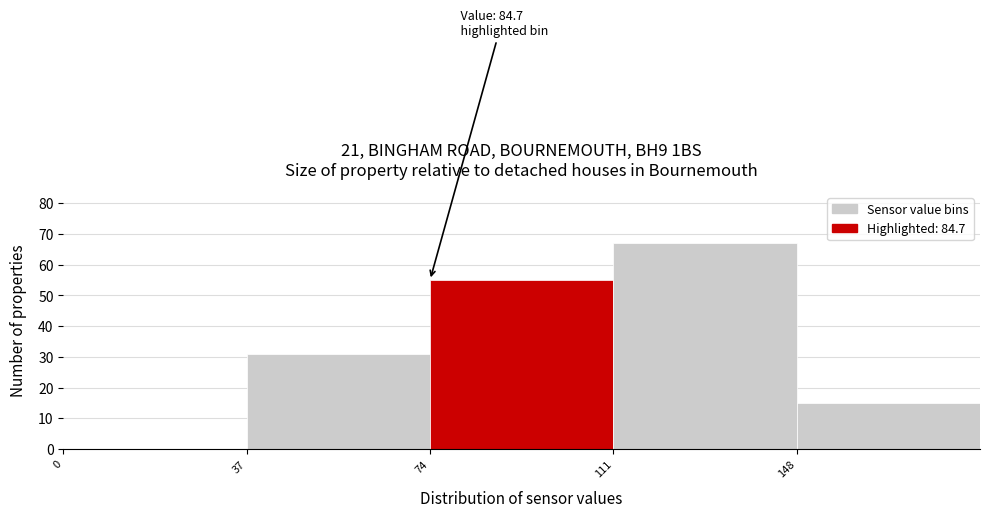

Over which range of the x-axis is the bar tallest?

111 to 148